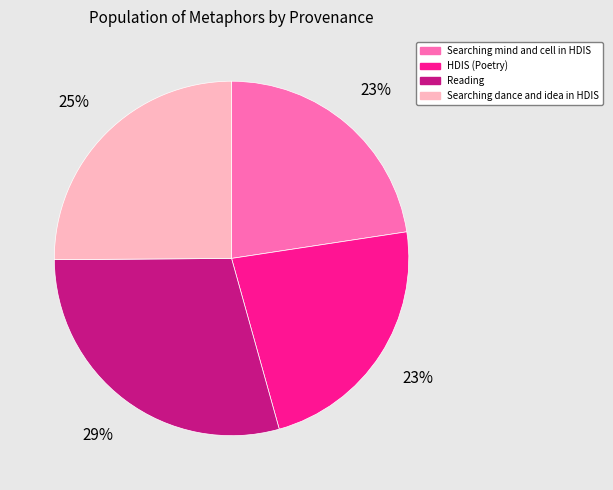

Is it true that Reading is 35% of the pie?

False